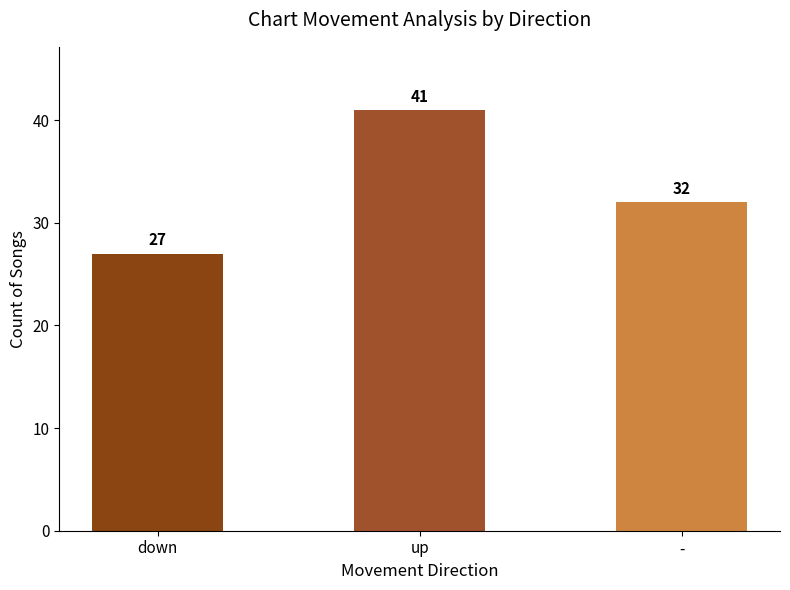

What is the sum of all values?

100